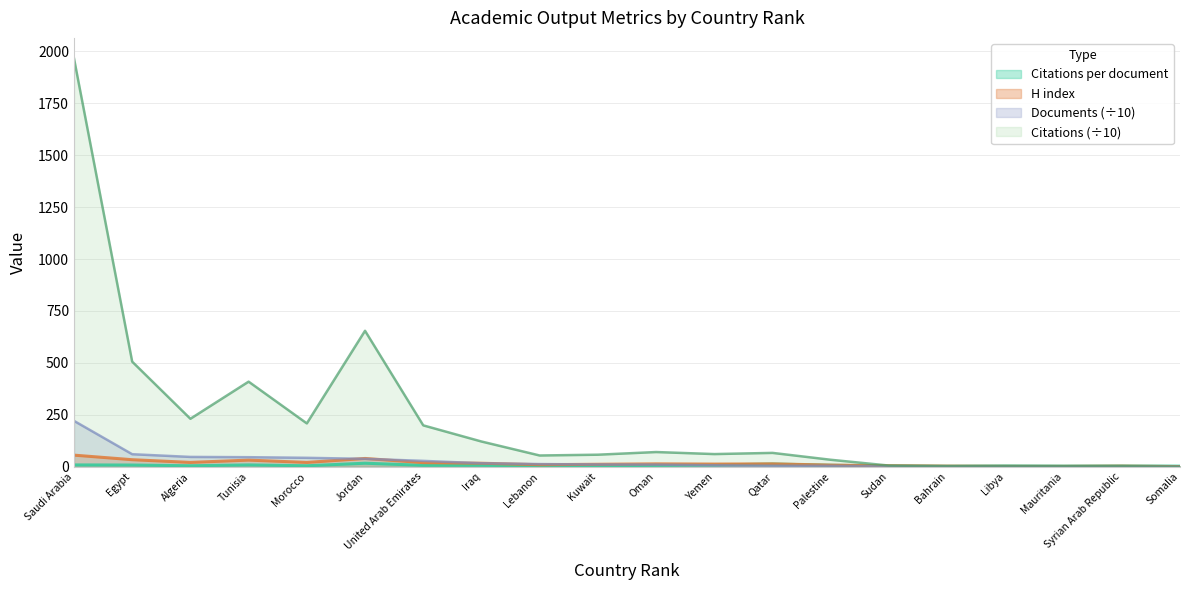

What is the total value across all series at Qatar?

99.2